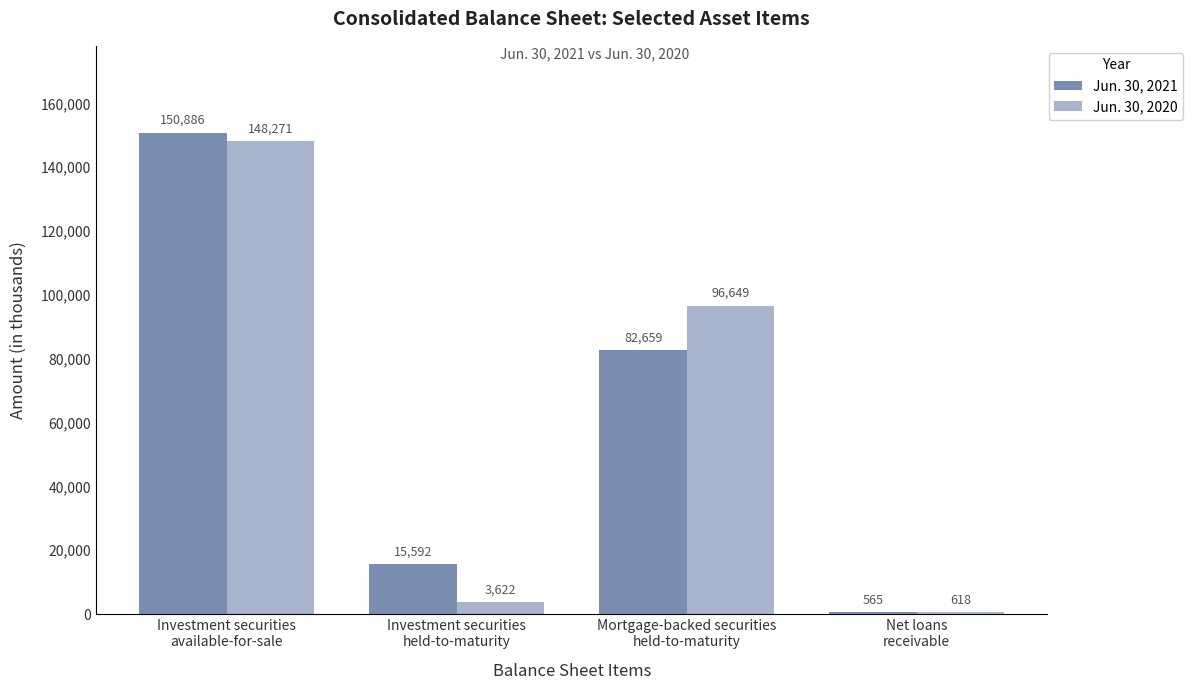

What is the label of the 2nd bar from the right?

Mortgage-backed securities
held-to-maturity